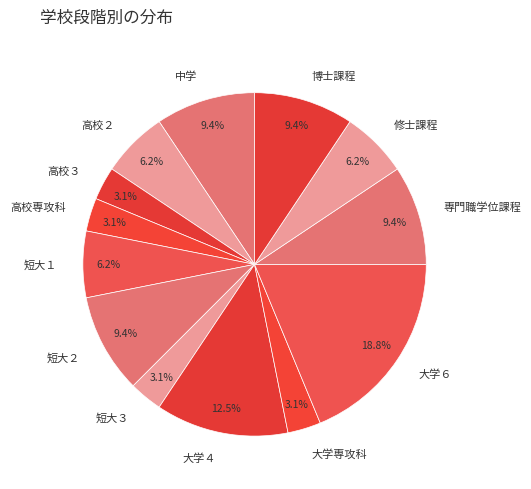

How much of the chart is everything except 中学?

90.6%